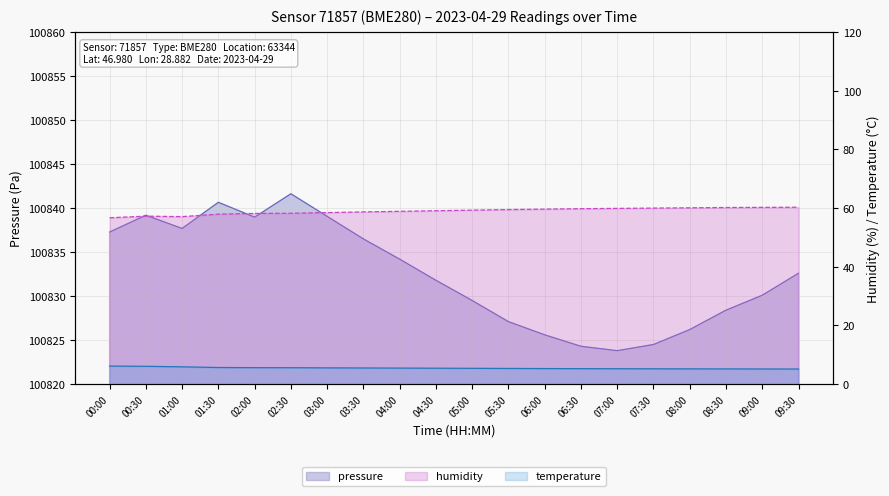

Which series changed the most between 00:00 and 09:30?

pressure